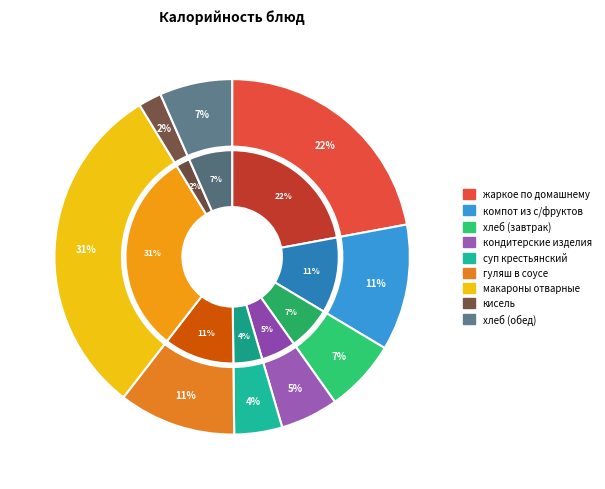

Rank the categories by value from lowest to highest.

кисель, суп крестьянский, кондитерские изделия, хлеб (завтрак), хлеб (обед), гуляш в соусе, компот из с/фруктов, жаркое по домашнему, макароны отварные